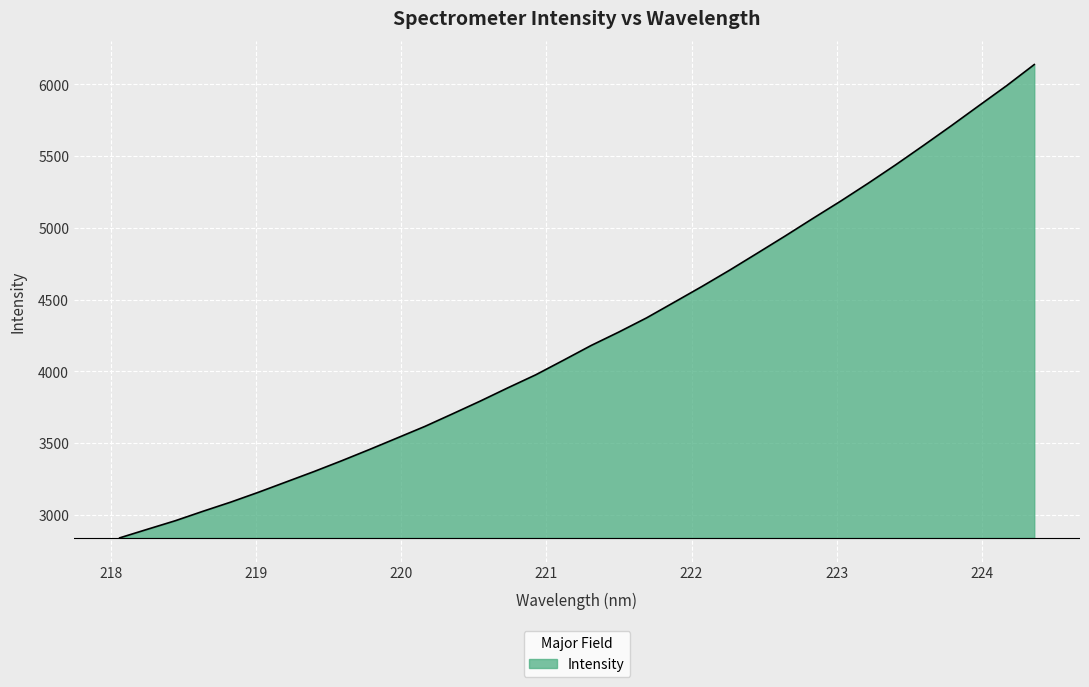

Count the number of values greater than 4180.

17